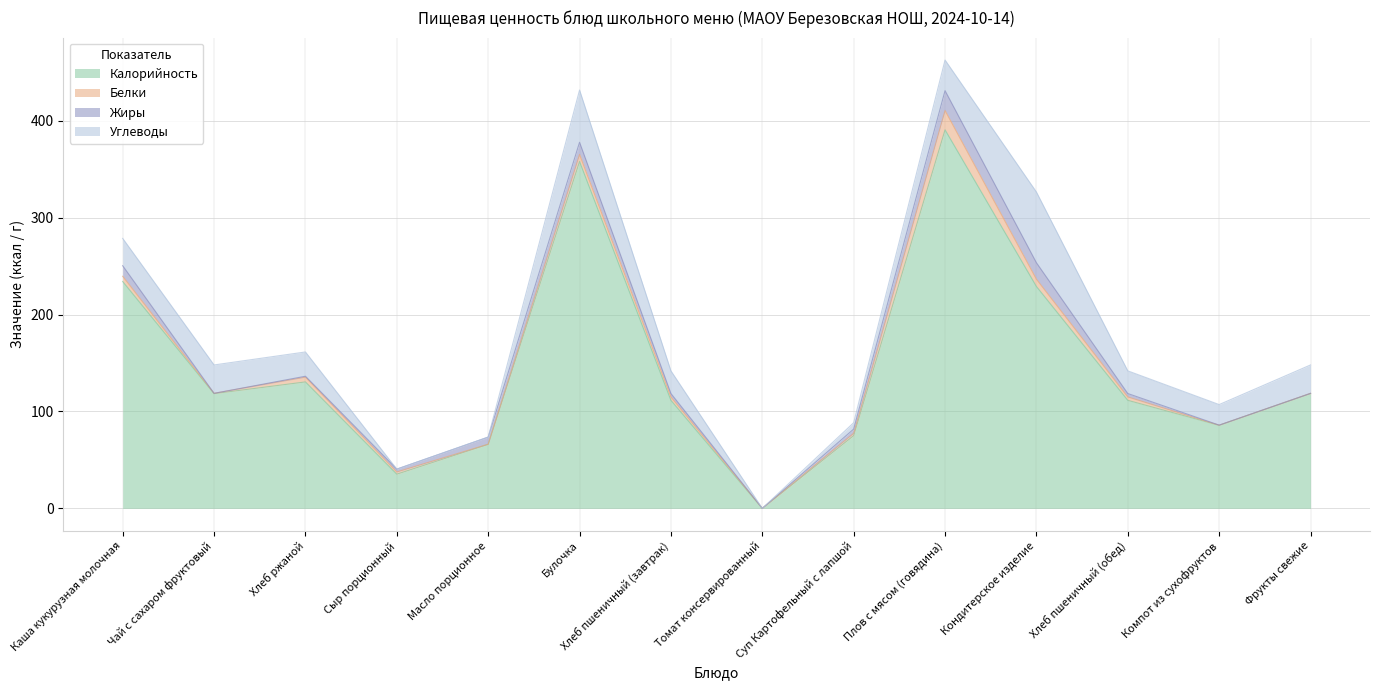

Between Булочка and Хлеб пшеничный (завтрак), which series saw the biggest shift?

Калорийность